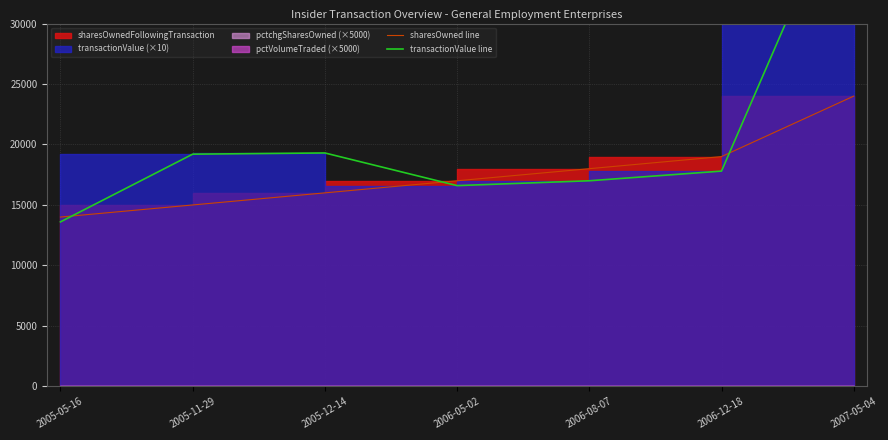

Does the chart display data point markers on the line(s)?

No